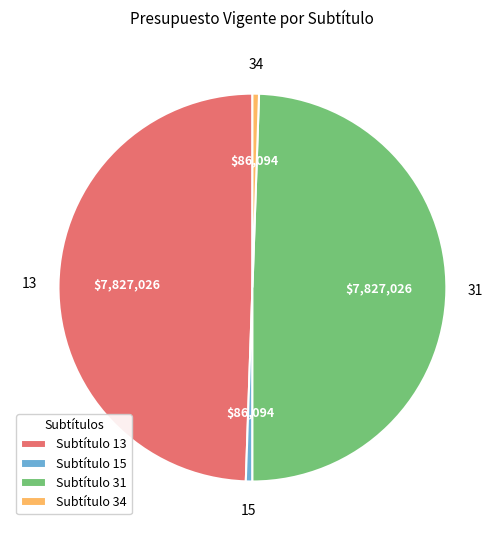

Is it true that Subtítulo 15 is 9% of the pie?

False